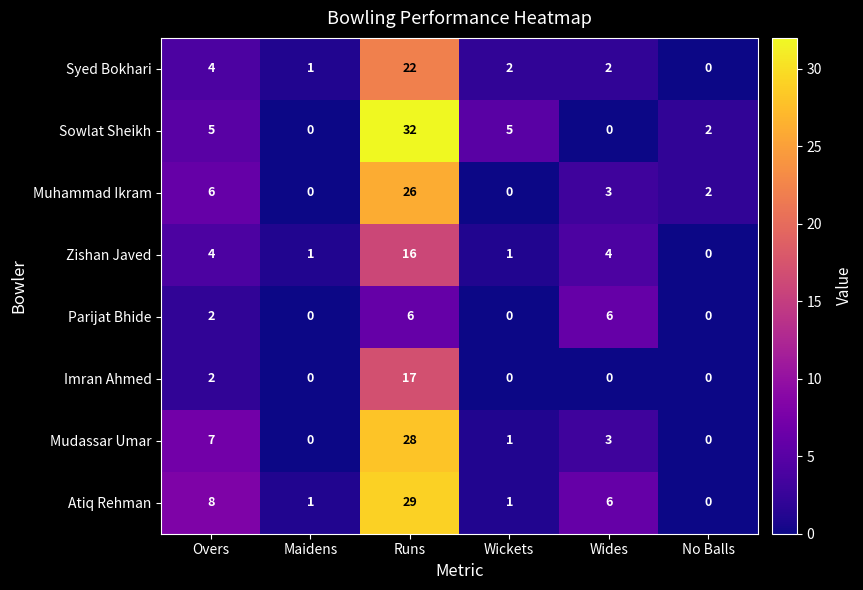

How many Parijat Bhide values are between 0 and 6?

6